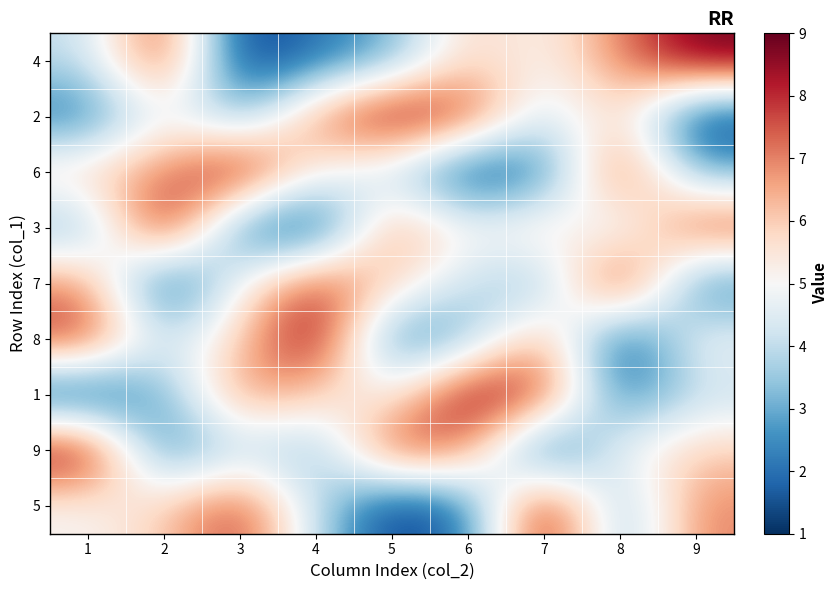

Reading left to right, transcribe all the data shown in this chart.

4: 1=4	2=8	3=1	4=2	5=3	6=6	7=5	8=7	9=9
2: 1=2	2=5	3=3	4=7	5=9	6=8	7=4	8=6	9=1
6: 1=6	2=7	3=9	4=5	5=4	6=1	7=2	8=8	9=3
3: 1=3	2=9	3=2	4=1	5=7	6=5	7=6	8=4	9=8
7: 1=7	2=1	3=5	4=8	5=6	6=4	7=3	8=9	9=2
8: 1=8	2=4	3=6	4=9	5=2	6=3	7=7	8=1	9=5
1: 1=1	2=3	3=7	4=6	5=5	6=9	7=8	8=2	9=4
9: 1=9	2=2	3=4	4=3	5=8	6=7	7=1	8=5	9=6
5: 1=5	2=6	3=8	4=4	5=1	6=2	7=9	8=3	9=7